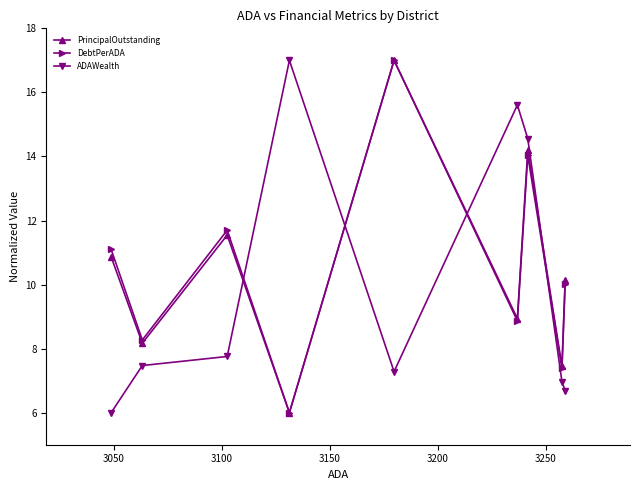

True or false: DebtPerADA has more than 2 interior local peaks.

True